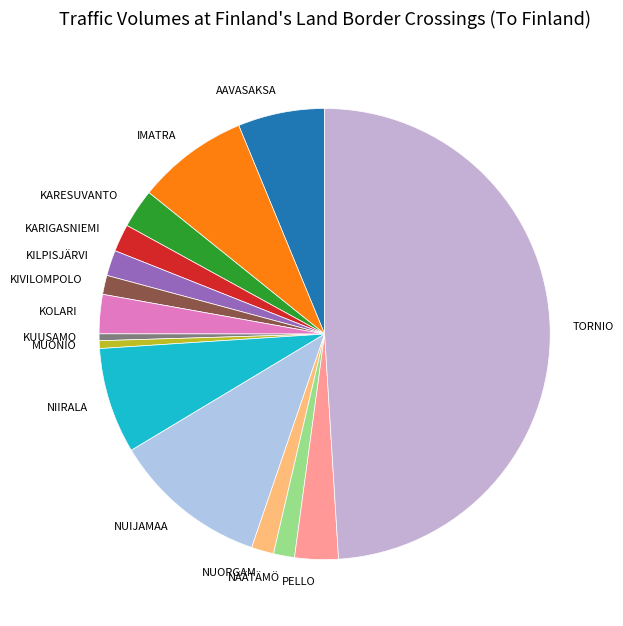

How many slices are in this pie chart?

15